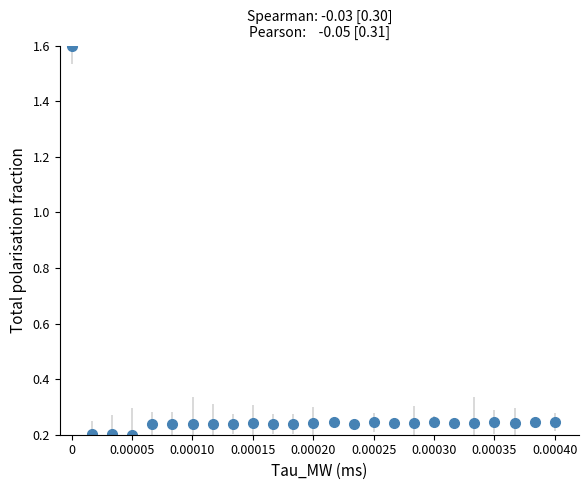

Count the values in the range 0 to 1.

24